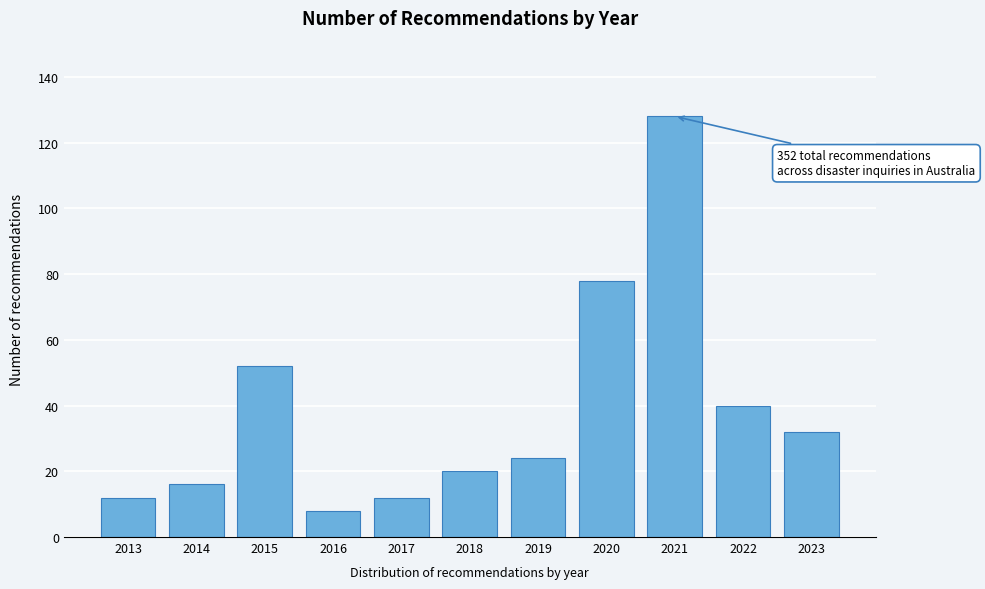

Reading right to left, list all the values displayed in this chart.

2023=32	2022=40	2021=128	2020=78	2019=24	2018=20	2017=12	2016=8	2015=52	2014=16	2013=12